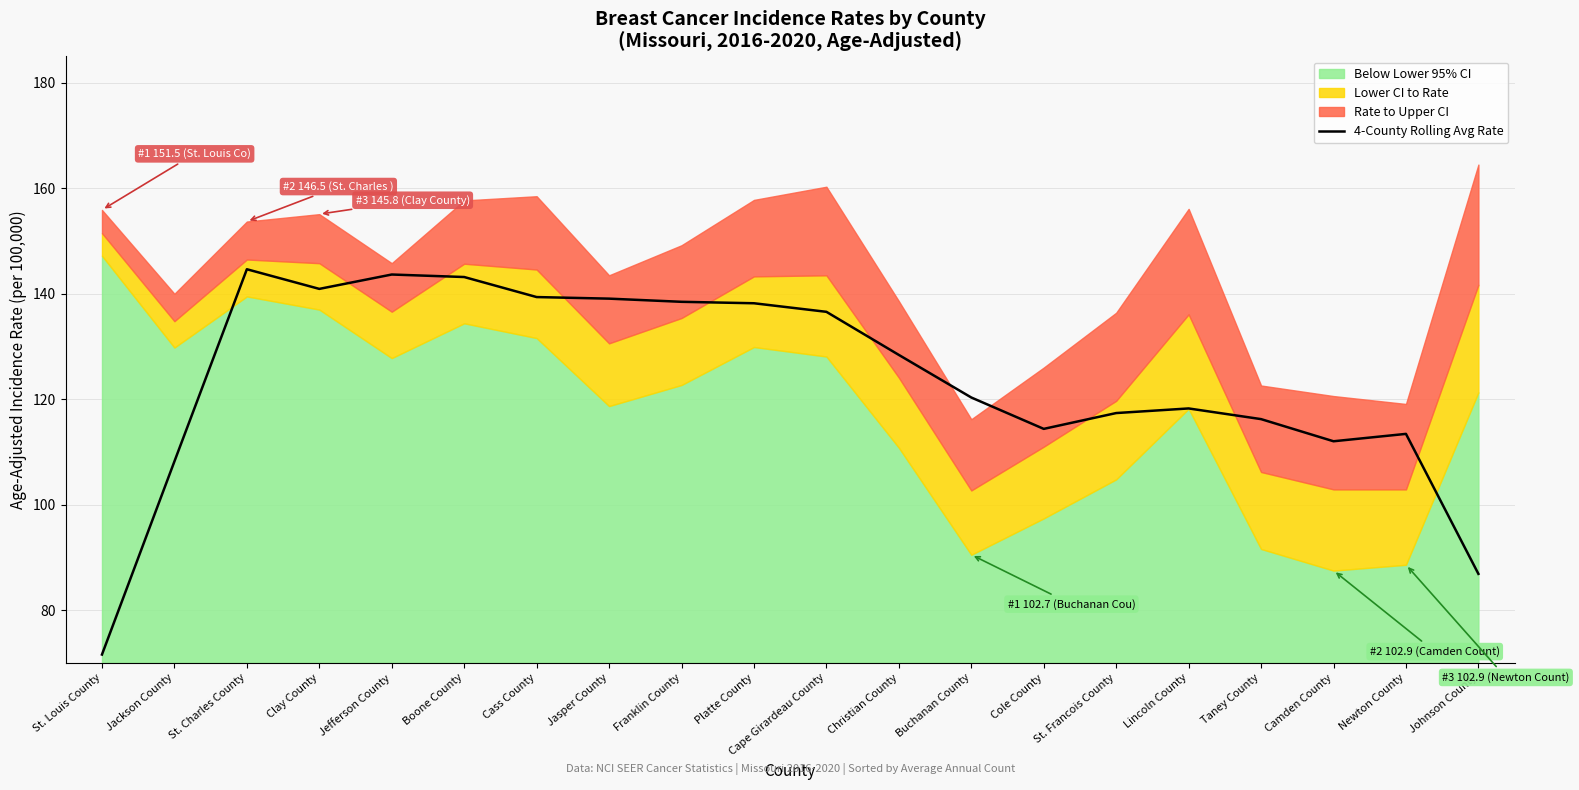

What is the sum of the values at Buchanan County and Jasper County?

259.4